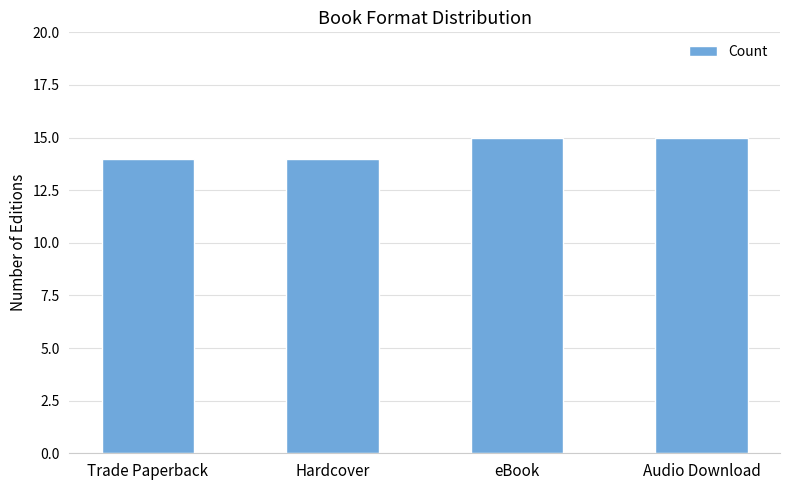

What is the greatest value displayed?

15